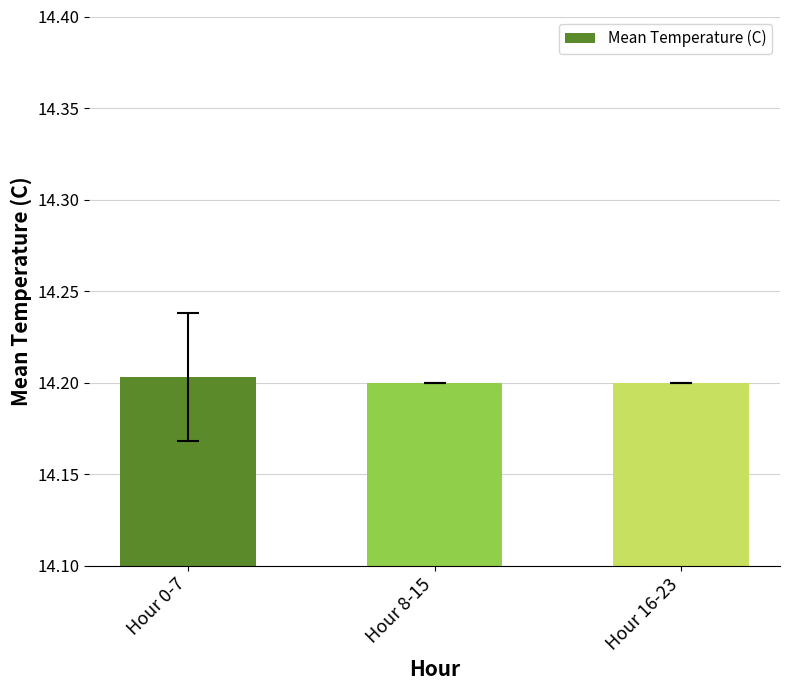

What is the label of the 1st bar from the right?

Hour 16-23